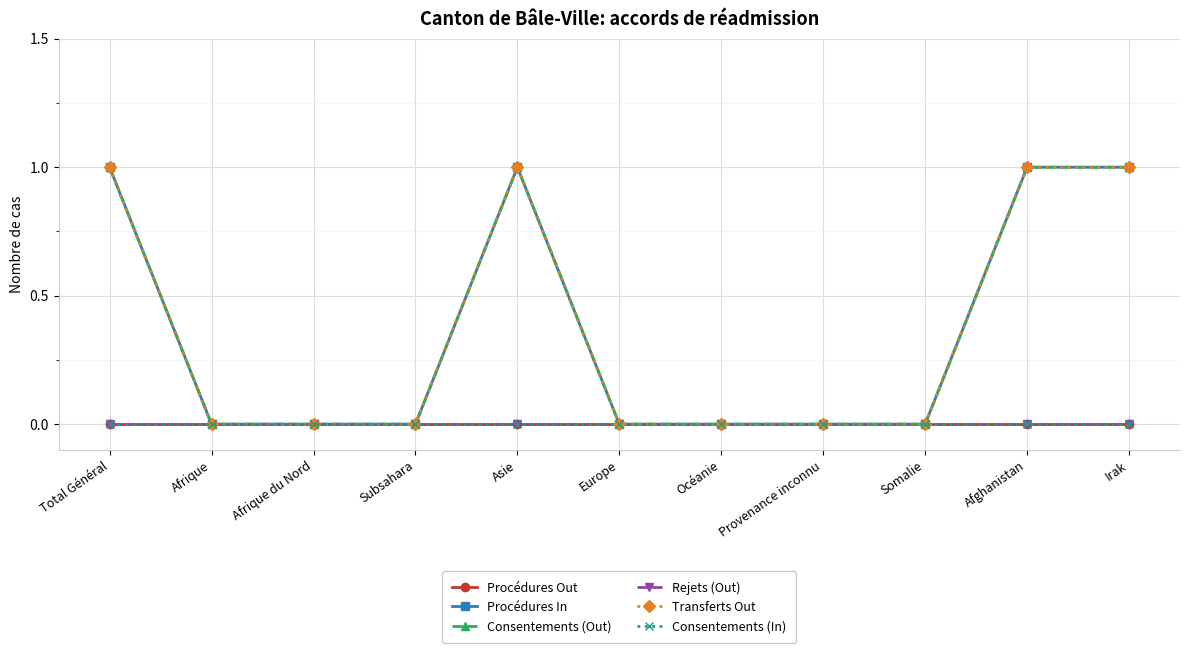

What is the greatest value displayed?

1